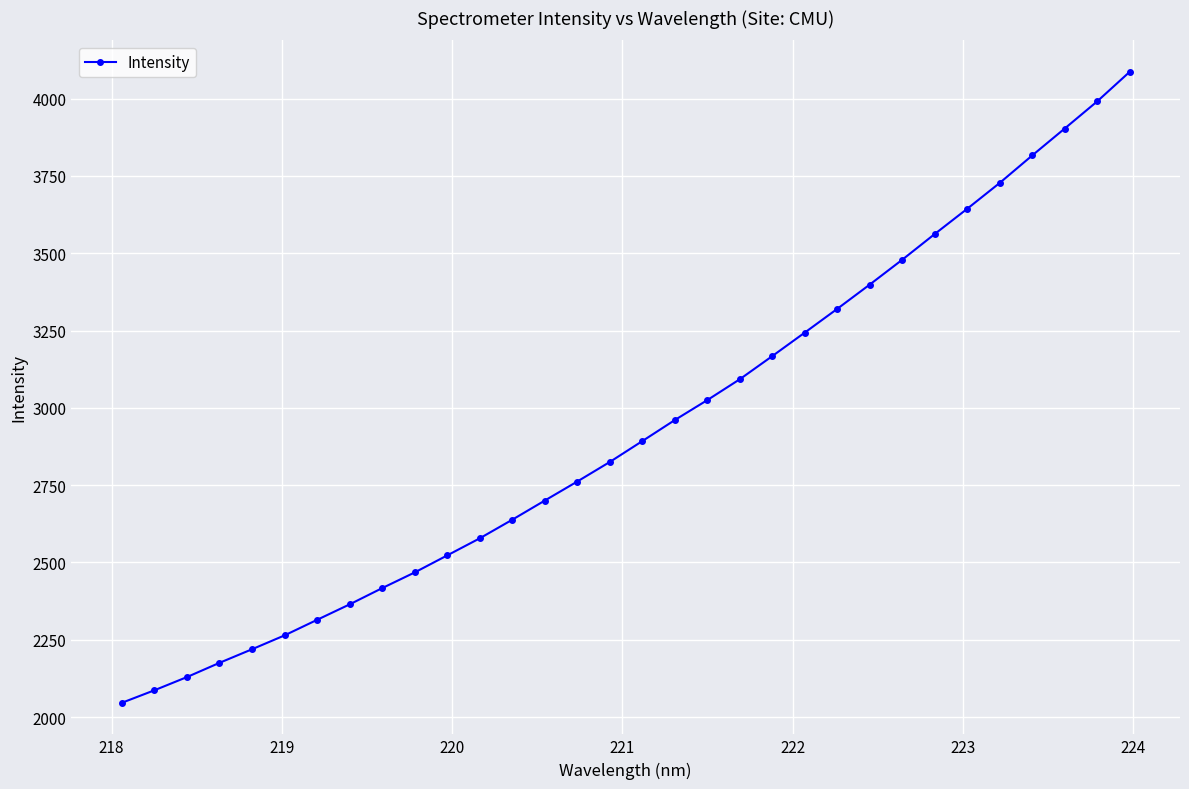

What is the value of the 26th point from the left?

3562.4